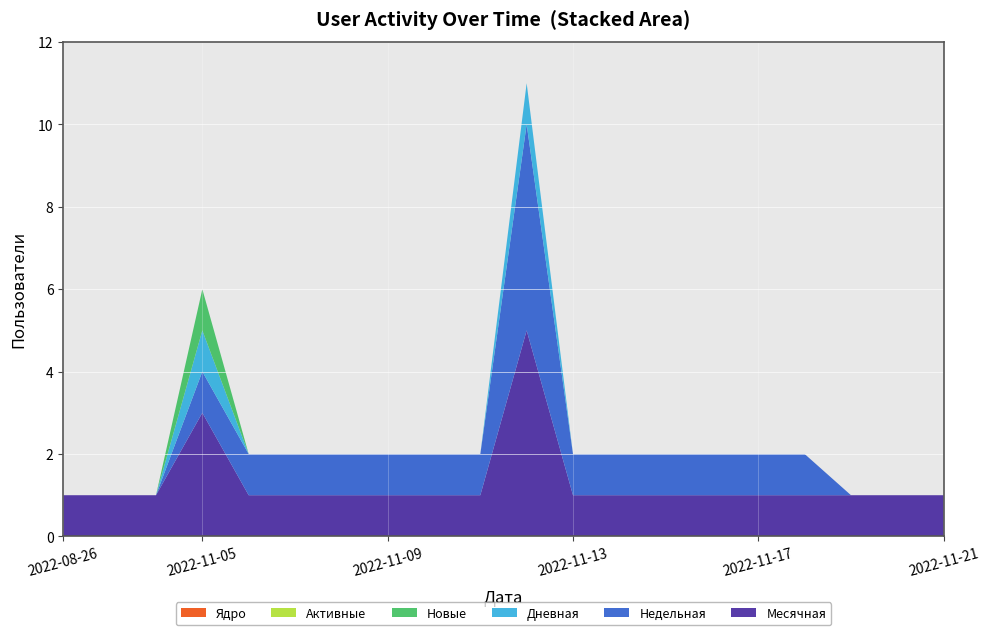

Reading right to left, transcribe all the data shown in this chart.

Месячная: 2022-11-21=1	2022-11-20=1	2022-11-19=1	2022-11-18=1	2022-11-17=1	2022-11-16=1	2022-11-15=1	2022-11-14=1	2022-11-13=1	2022-11-12=5	2022-11-11=1	2022-11-10=1	2022-11-09=1	2022-11-08=1	2022-11-07=1	2022-11-06=1	2022-11-05=3	2022-08-28=1	2022-08-27=1	2022-08-26=1
Недельная: 2022-11-21=0	2022-11-20=0	2022-11-19=0	2022-11-18=1	2022-11-17=1	2022-11-16=1	2022-11-15=1	2022-11-14=1	2022-11-13=1	2022-11-12=5	2022-11-11=1	2022-11-10=1	2022-11-09=1	2022-11-08=1	2022-11-07=1	2022-11-06=1	2022-11-05=1	2022-08-28=0	2022-08-27=0	2022-08-26=0
Дневная: 2022-11-21=0	2022-11-20=0	2022-11-19=0	2022-11-18=0	2022-11-17=0	2022-11-16=0	2022-11-15=0	2022-11-14=0	2022-11-13=0	2022-11-12=1	2022-11-11=0	2022-11-10=0	2022-11-09=0	2022-11-08=0	2022-11-07=0	2022-11-06=0	2022-11-05=1	2022-08-28=0	2022-08-27=0	2022-08-26=0
Новые: 2022-11-21=0	2022-11-20=0	2022-11-19=0	2022-11-18=0	2022-11-17=0	2022-11-16=0	2022-11-15=0	2022-11-14=0	2022-11-13=0	2022-11-12=0	2022-11-11=0	2022-11-10=0	2022-11-09=0	2022-11-08=0	2022-11-07=0	2022-11-06=0	2022-11-05=1	2022-08-28=0	2022-08-27=0	2022-08-26=0
Активные: 2022-11-21=0	2022-11-20=0	2022-11-19=0	2022-11-18=0	2022-11-17=0	2022-11-16=0	2022-11-15=0	2022-11-14=0	2022-11-13=0	2022-11-12=0	2022-11-11=0	2022-11-10=0	2022-11-09=0	2022-11-08=0	2022-11-07=0	2022-11-06=0	2022-11-05=0	2022-08-28=0	2022-08-27=0	2022-08-26=0
Ядро: 2022-11-21=0	2022-11-20=0	2022-11-19=0	2022-11-18=0	2022-11-17=0	2022-11-16=0	2022-11-15=0	2022-11-14=0	2022-11-13=0	2022-11-12=0	2022-11-11=0	2022-11-10=0	2022-11-09=0	2022-11-08=0	2022-11-07=0	2022-11-06=0	2022-11-05=0	2022-08-28=0	2022-08-27=0	2022-08-26=0